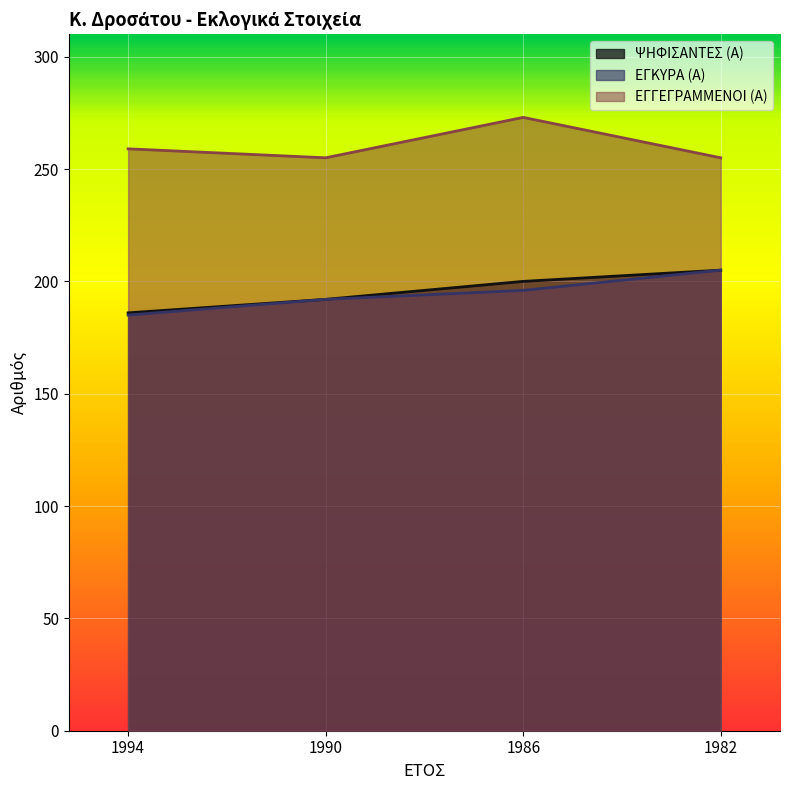

True or false: ΨΗΦΙΣΑΝΤΕΣ (Α) has more than 2 points higher than both neighbors.

False